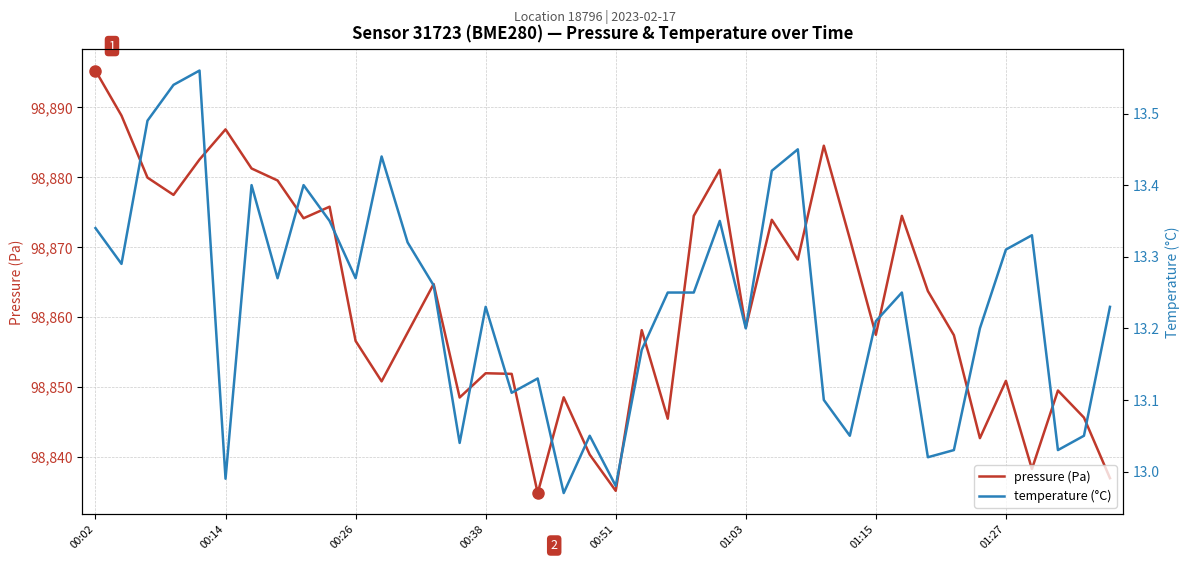

True or false: temperature (°C) and pressure (Pa) intersect in this chart.

False